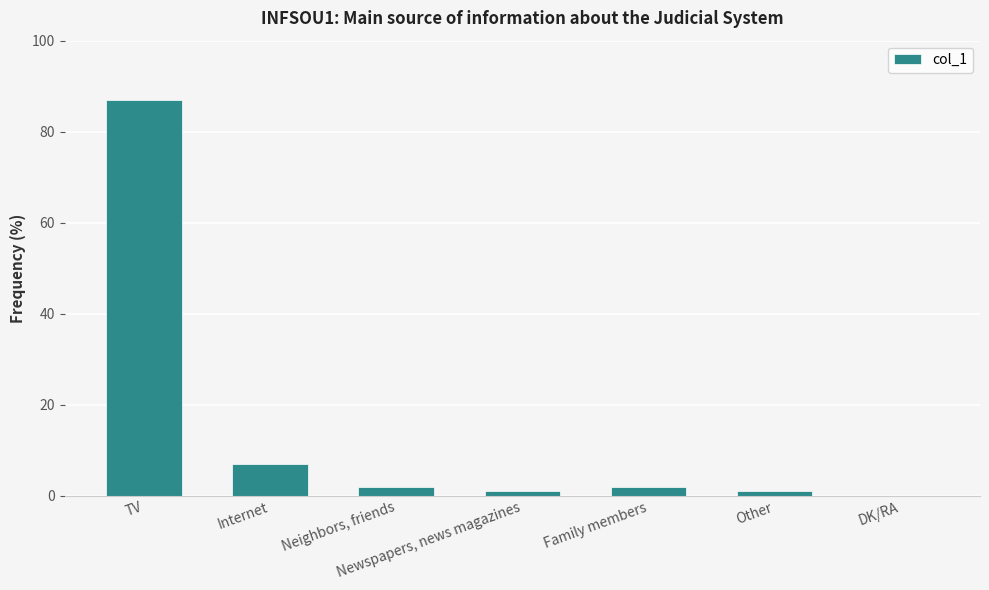

Which has a higher value, Family members or DK/RA?

Family members